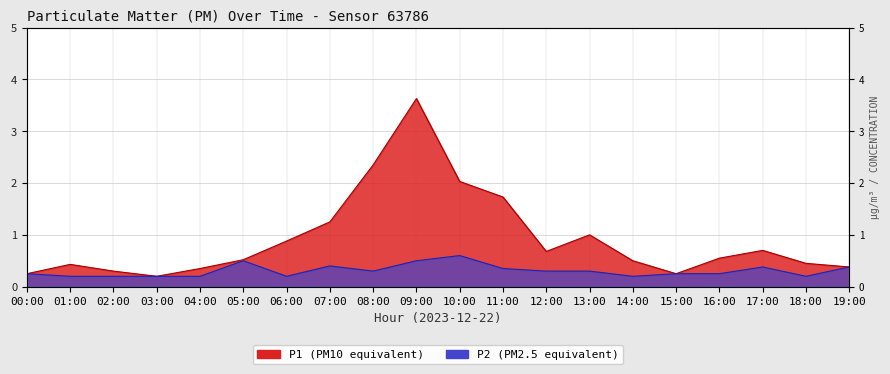

What is the difference between the second highest and second lowest values in the P2 series?

0.3